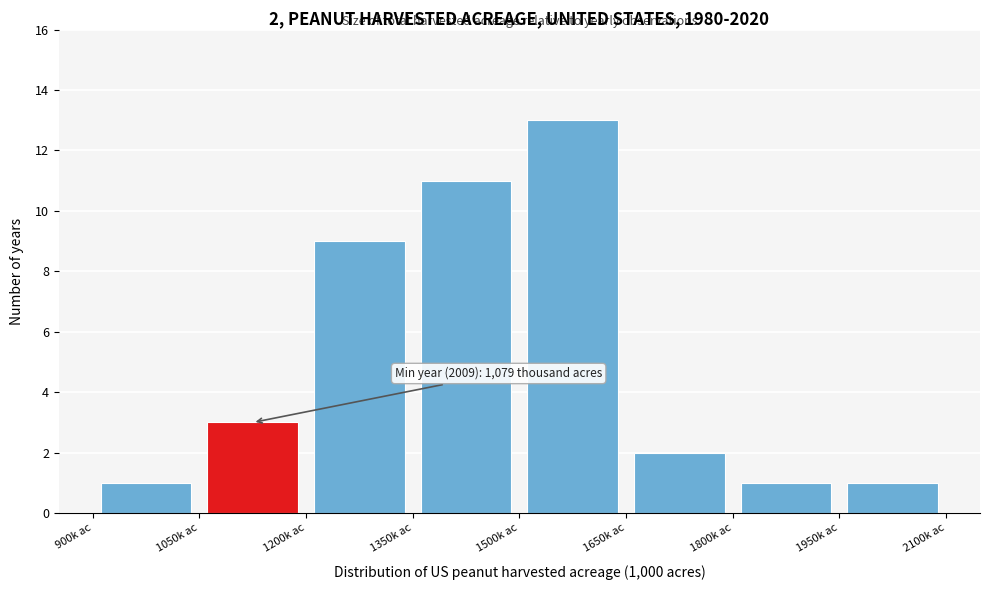

Over which range of the x-axis is the bar tallest?

1500 to 1650